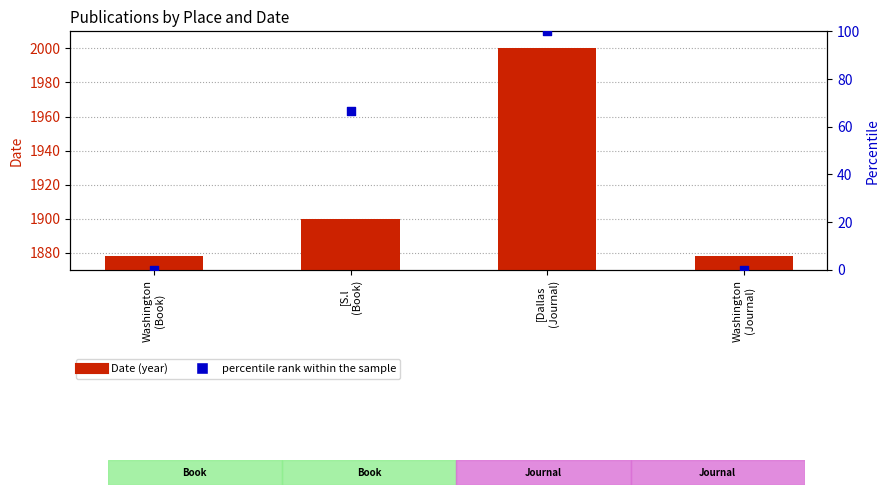

At how many categories does at least one series exceed 1192?

4